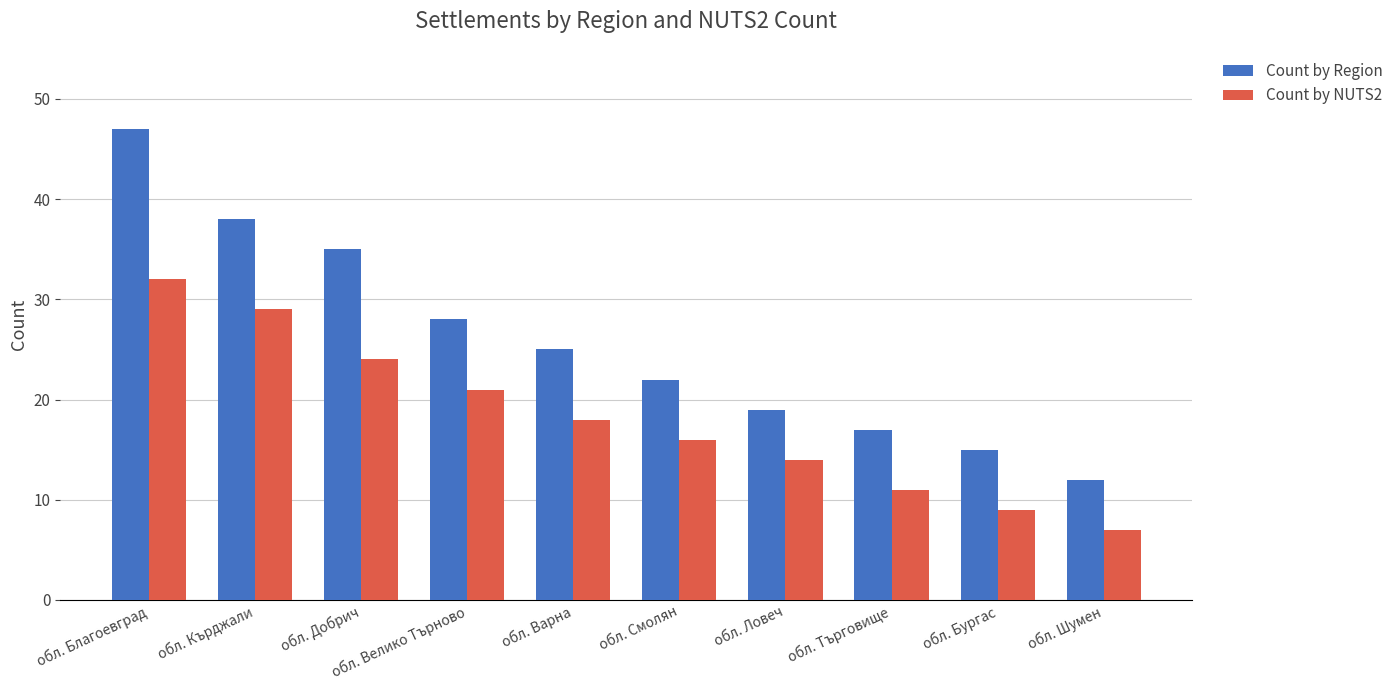

What is the spread (max minus min) of values at обл. Ловеч?

5